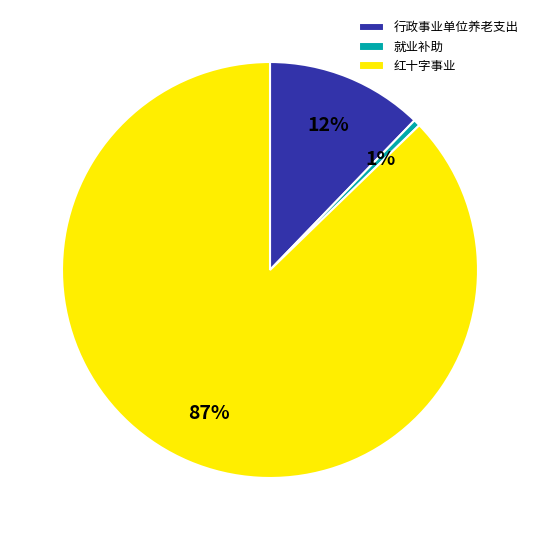

How many slices are in this pie chart?

3